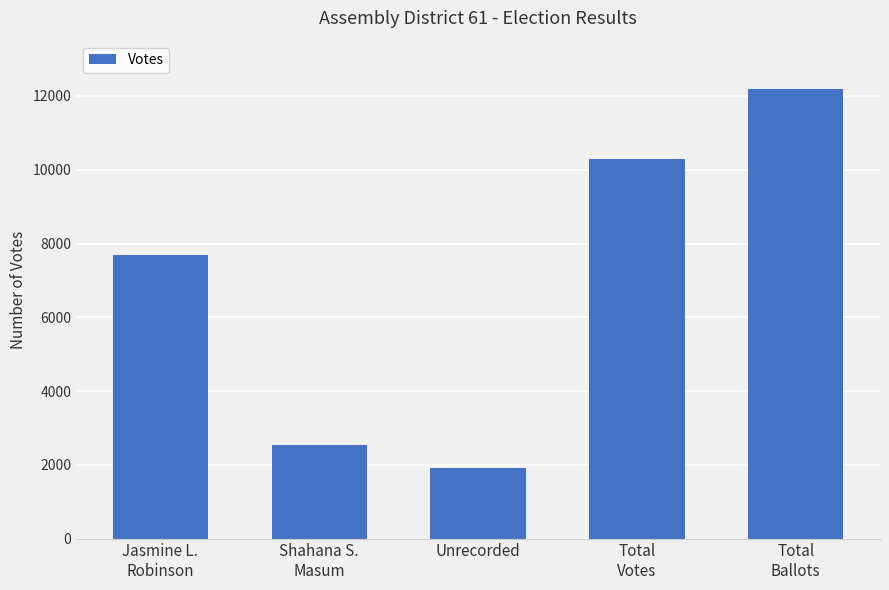

The chart shows a value of 3095 at Total
Votes. True or false?

False